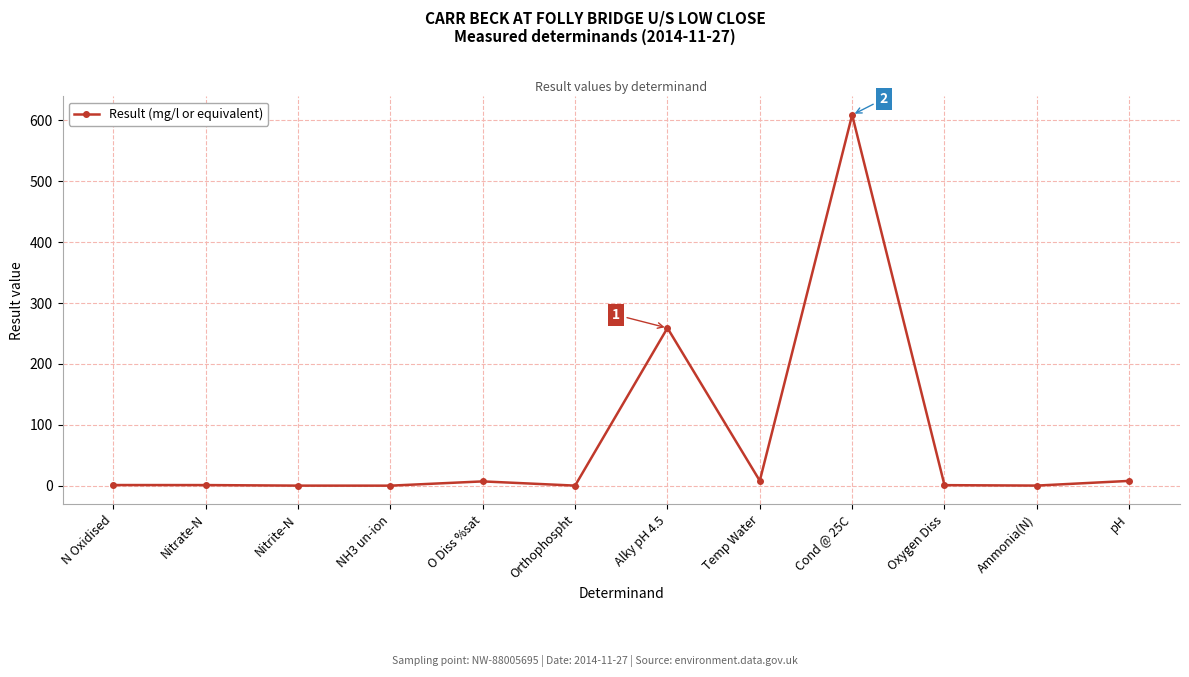

True or false: there are more than 1 points higher than both neighbors.

True